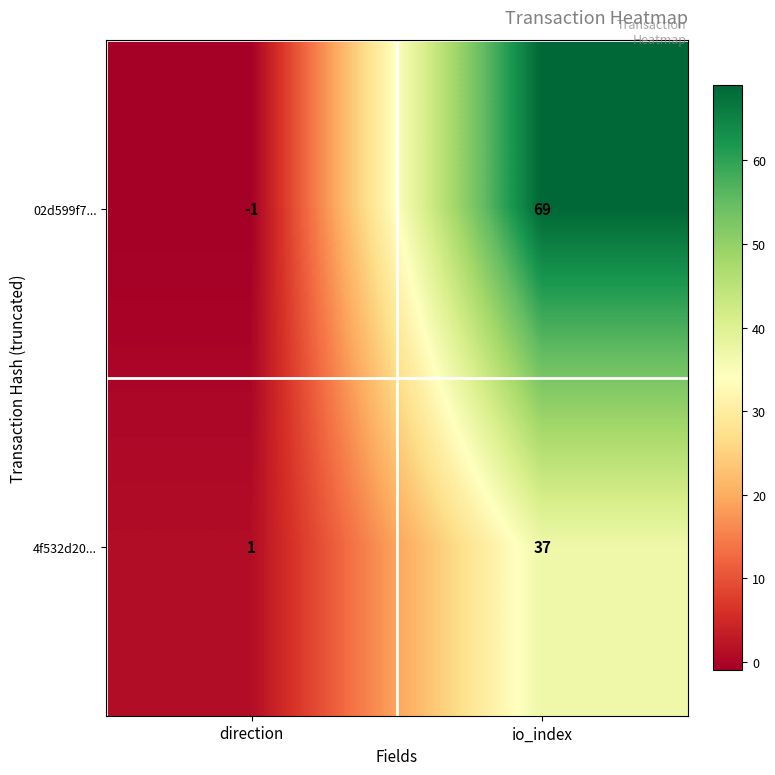

At which label is 4f532d20... closest to 19?

direction